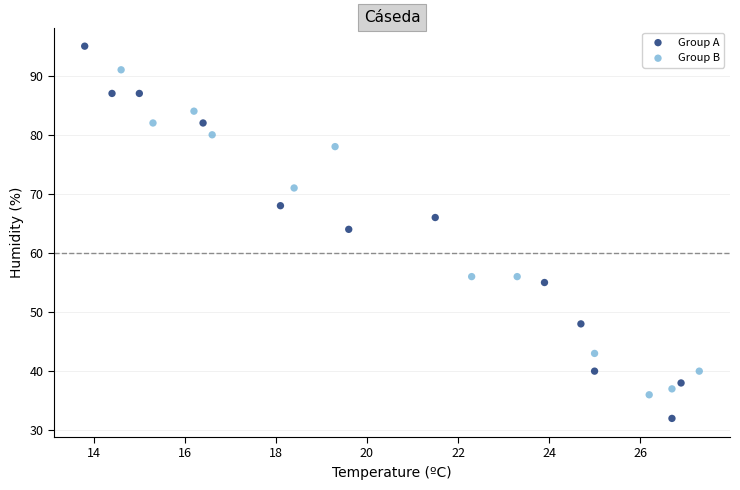

Which series has the largest Y range (max minus min)?

Group A